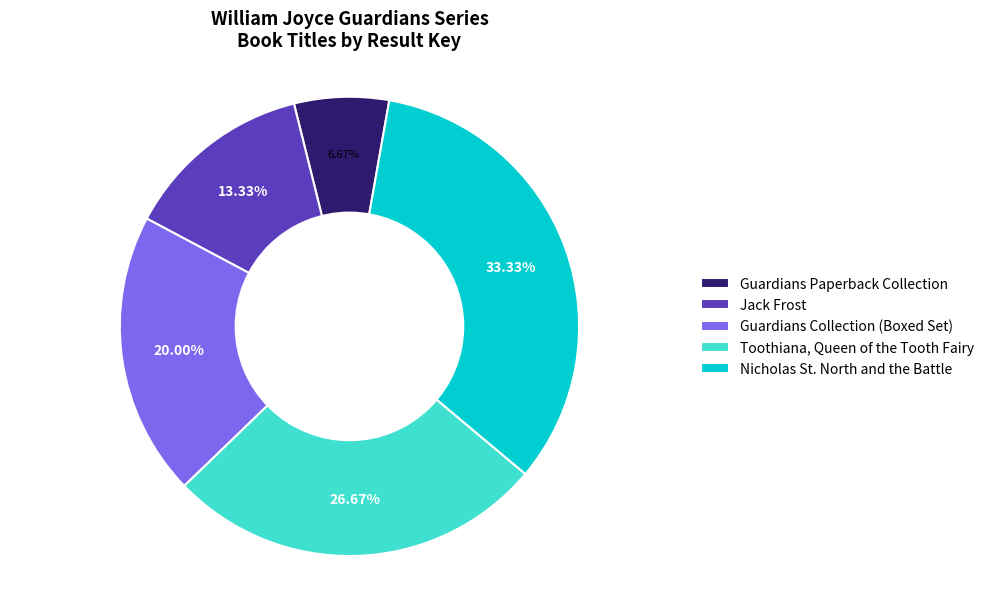

Is there any slice that represents more than half of the pie?

No